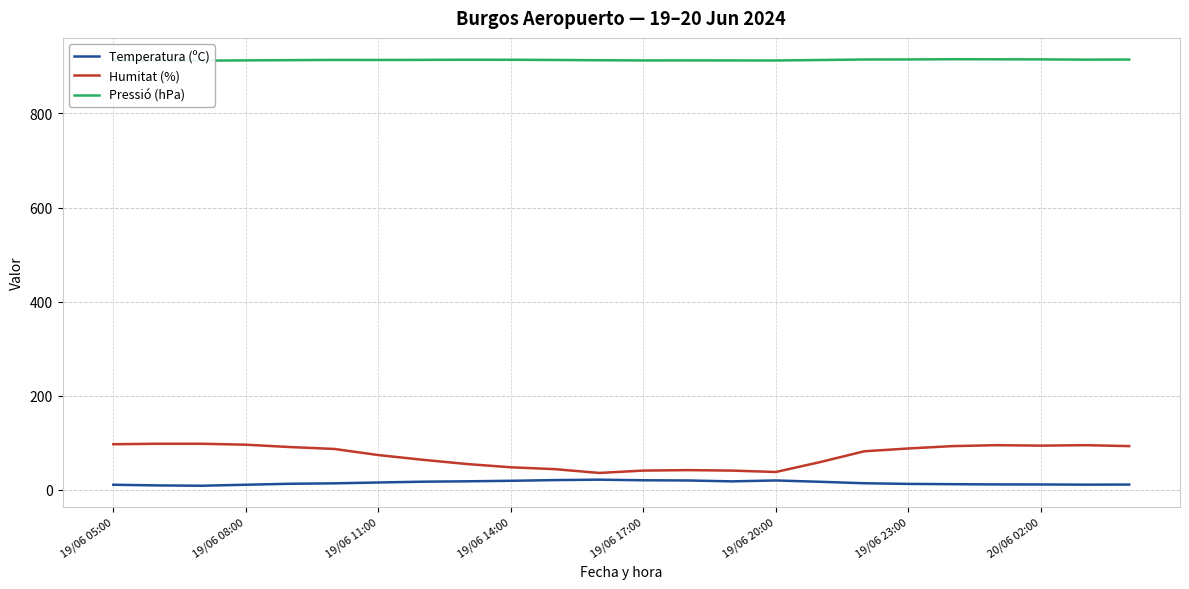

How many values in the Humitat (%) series exceed 87?

11